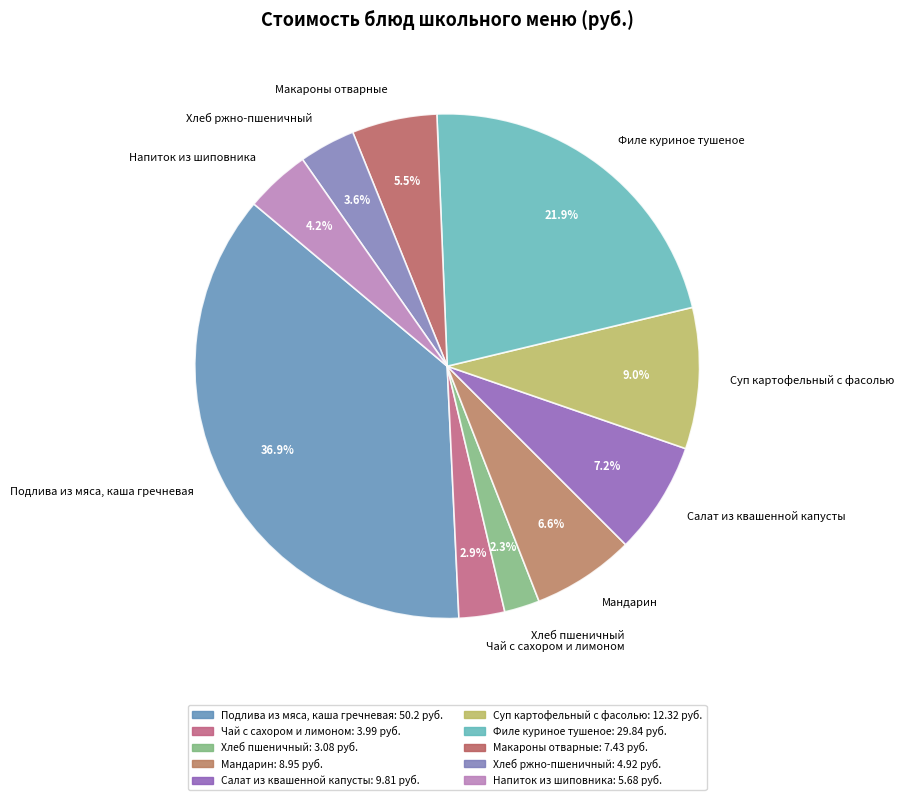

To the nearest percent, what is the difference between the largest and smallest slice percentages?

35%